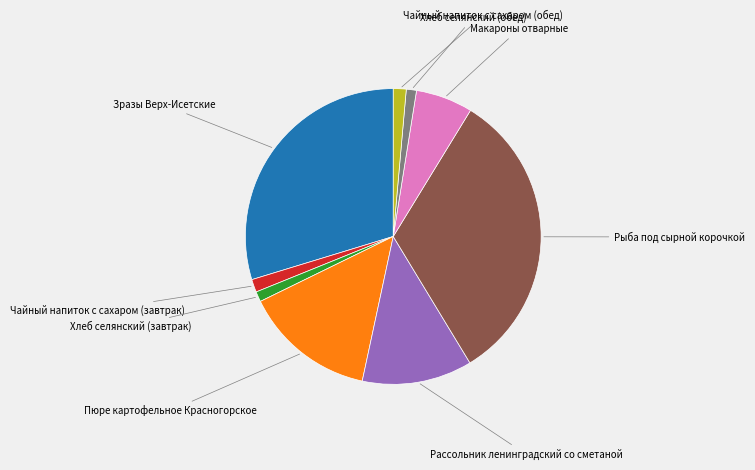

Is it true that Макароны отварные is 20% of the pie?

False